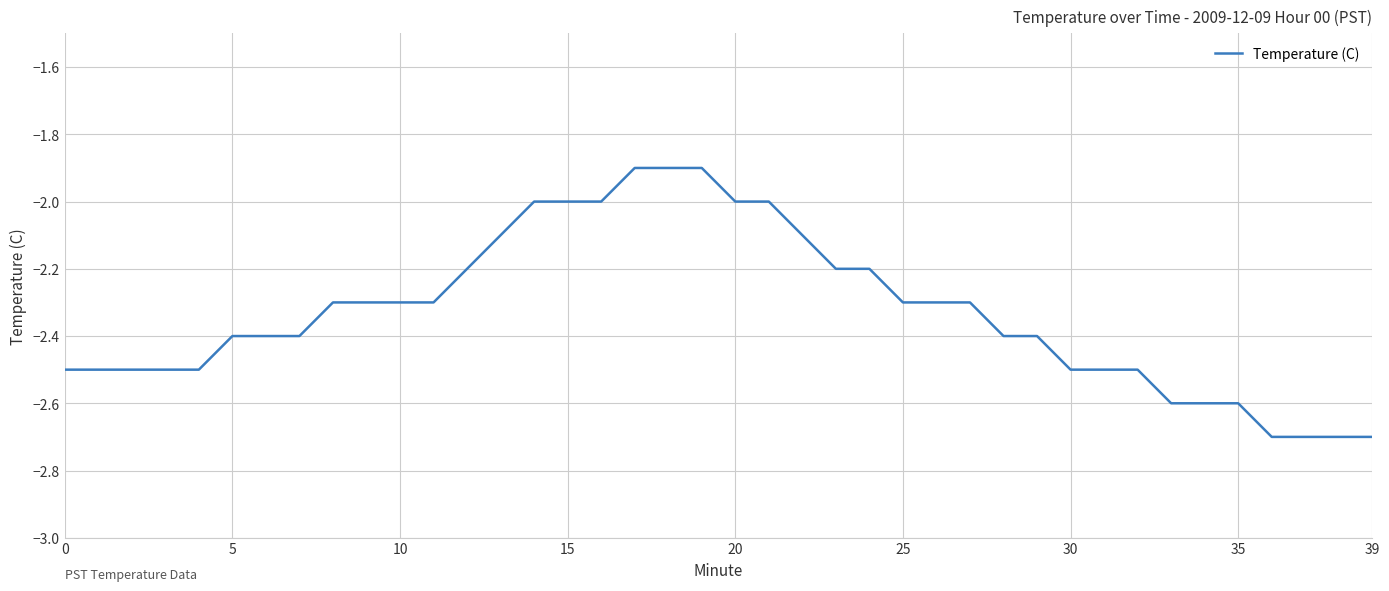

What is the greatest value displayed?

-1.9